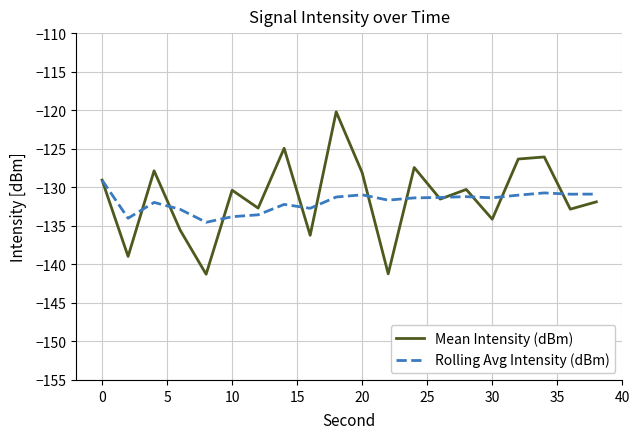

Rank the series by their maximum value, from highest to lowest.

Mean Intensity (dBm), Rolling Avg Intensity (dBm)